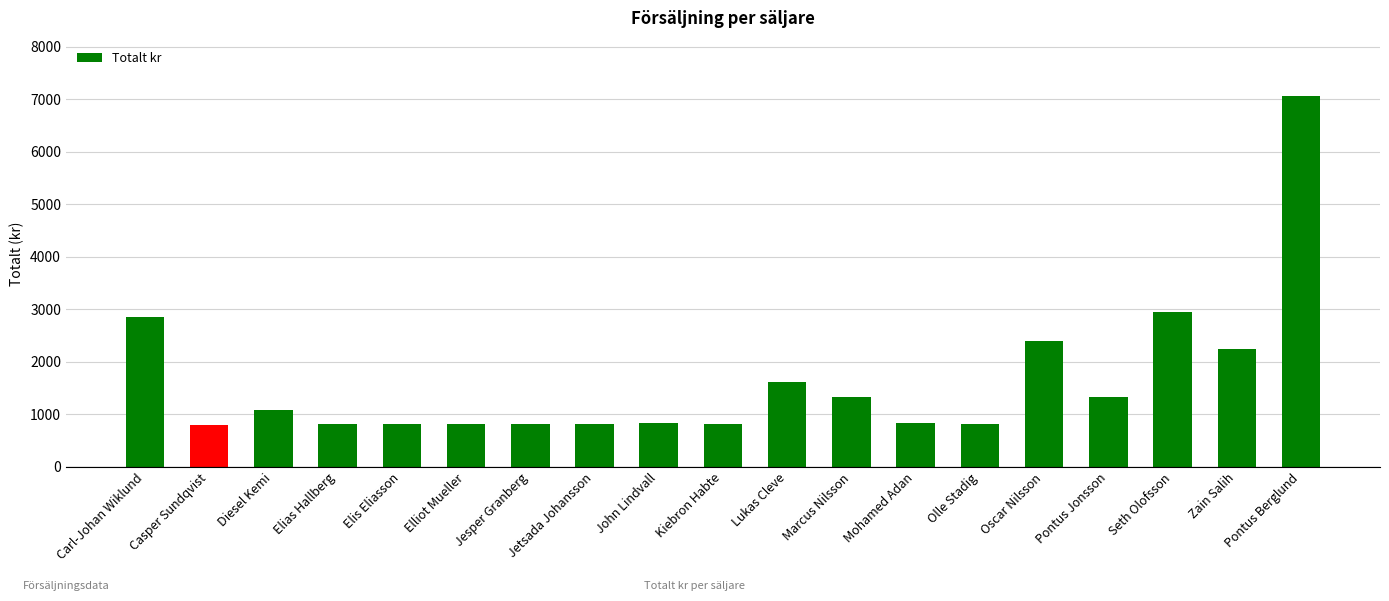

Does the chart contain any negative values?

No